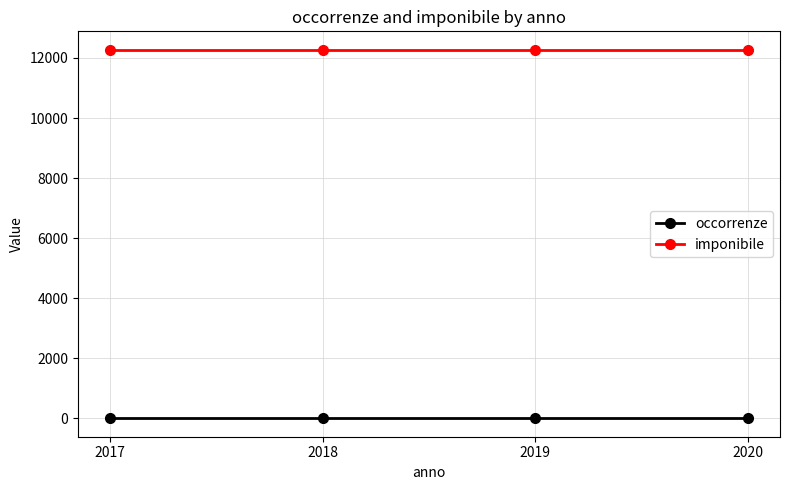

Does the chart have visible grid lines?

Yes